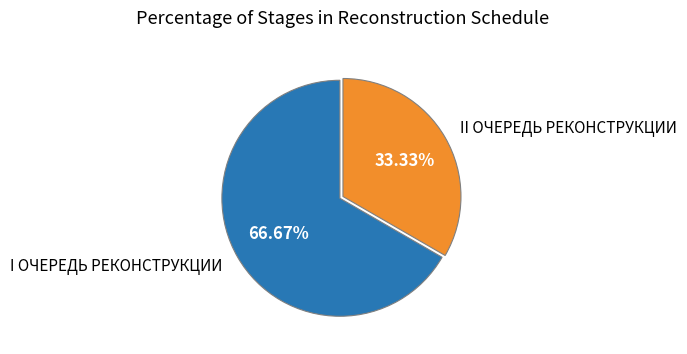

Count the number of slices in the pie.

2